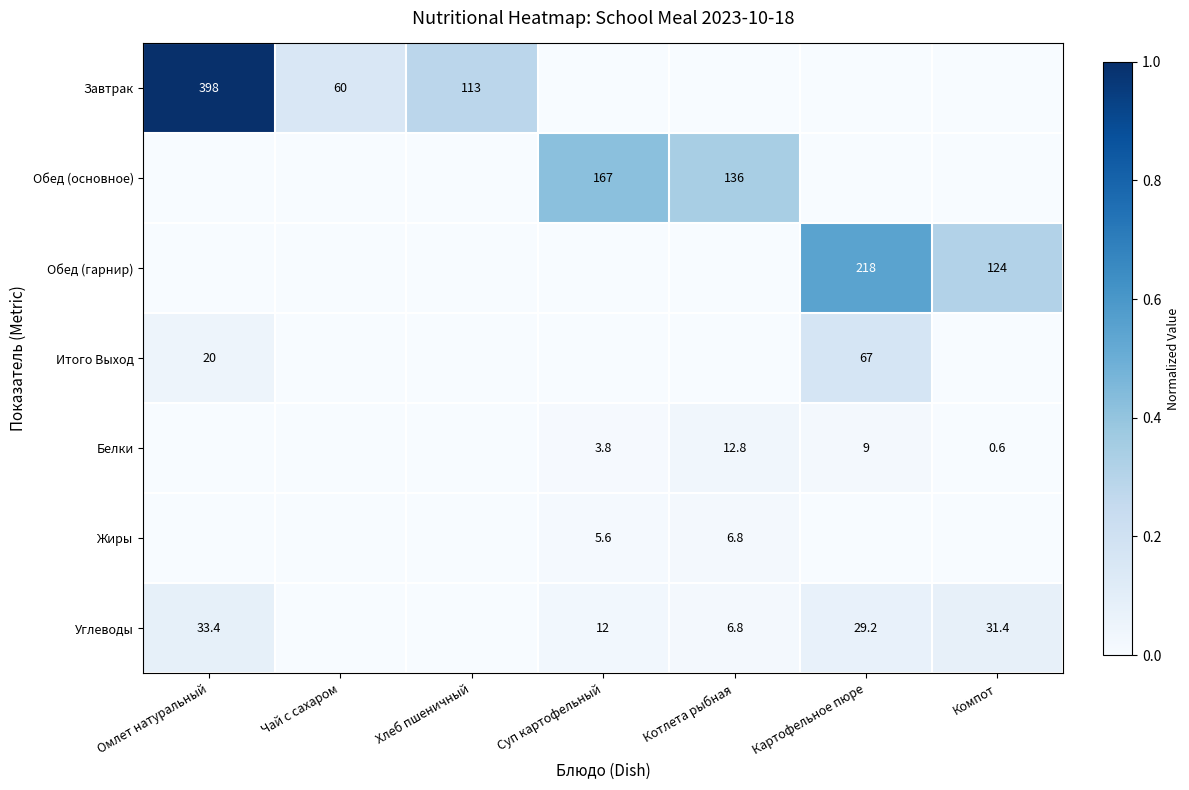

The value of Белки at Котлета рыбная is 23.0. True or false?

False